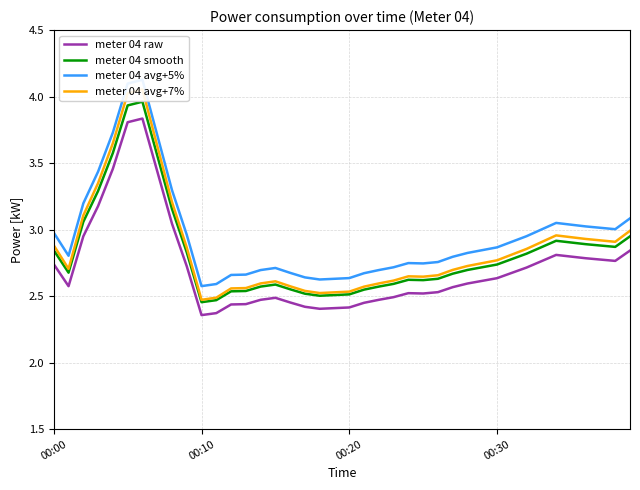

Between 14 and 9, which is larger?

9